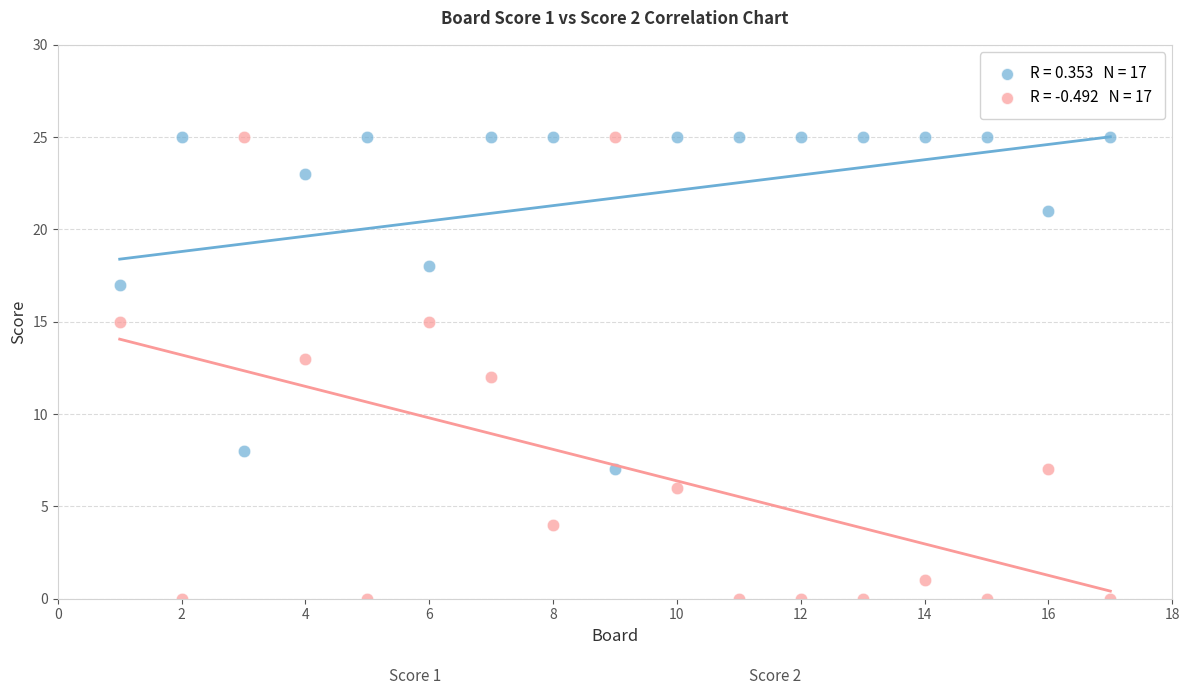

Across all data points, what is the range of Y values (max minus min)?

25